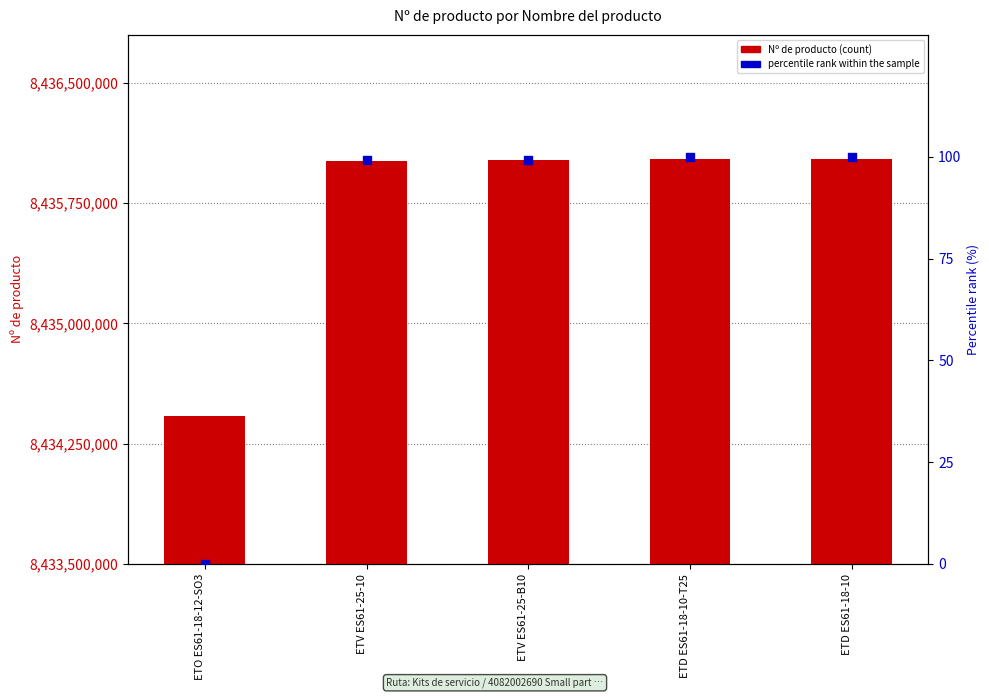

Which series has the largest total across all categories?

Nº de producto